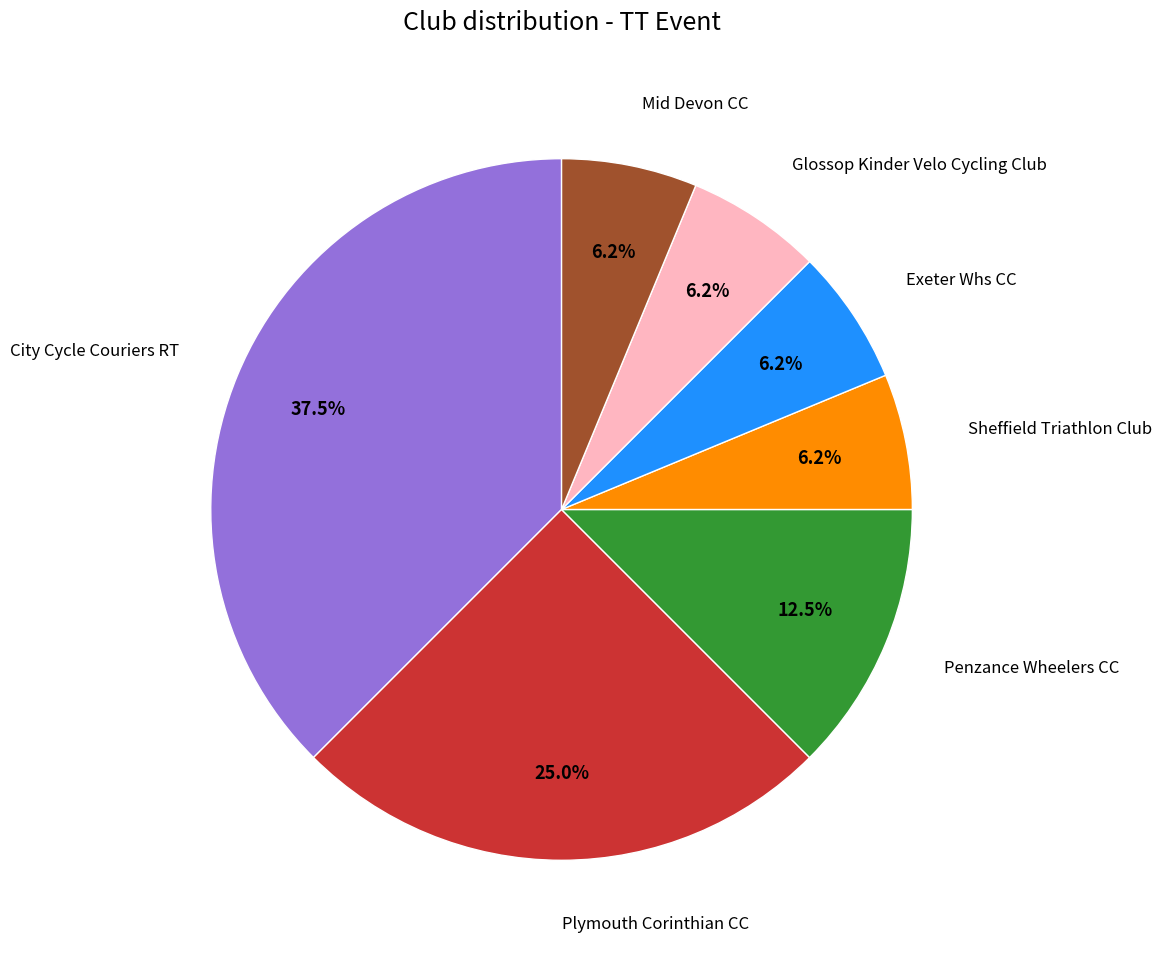

Count the number of slices in the pie.

7